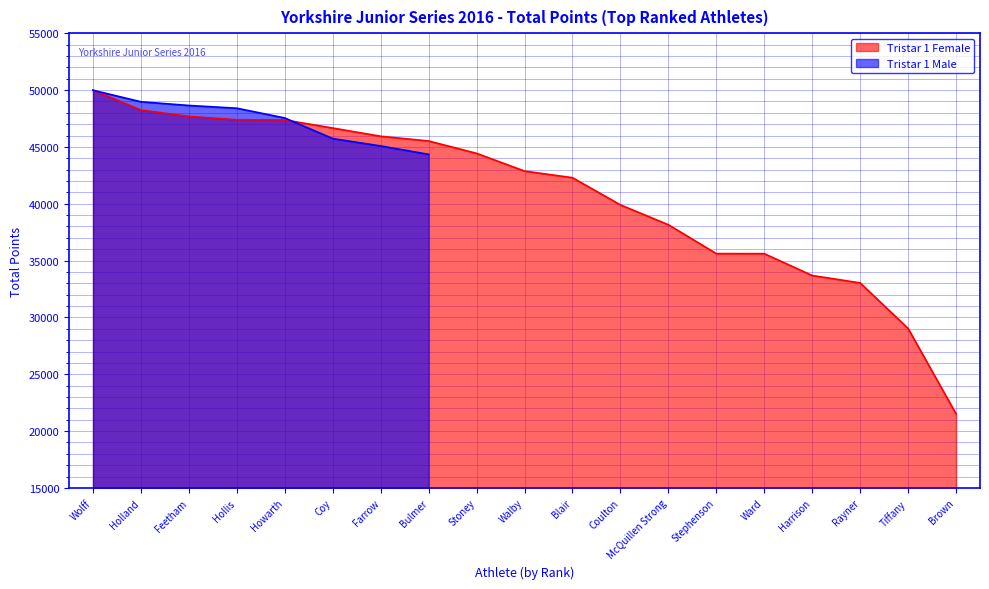

Does the chart display data point markers on the line(s)?

No